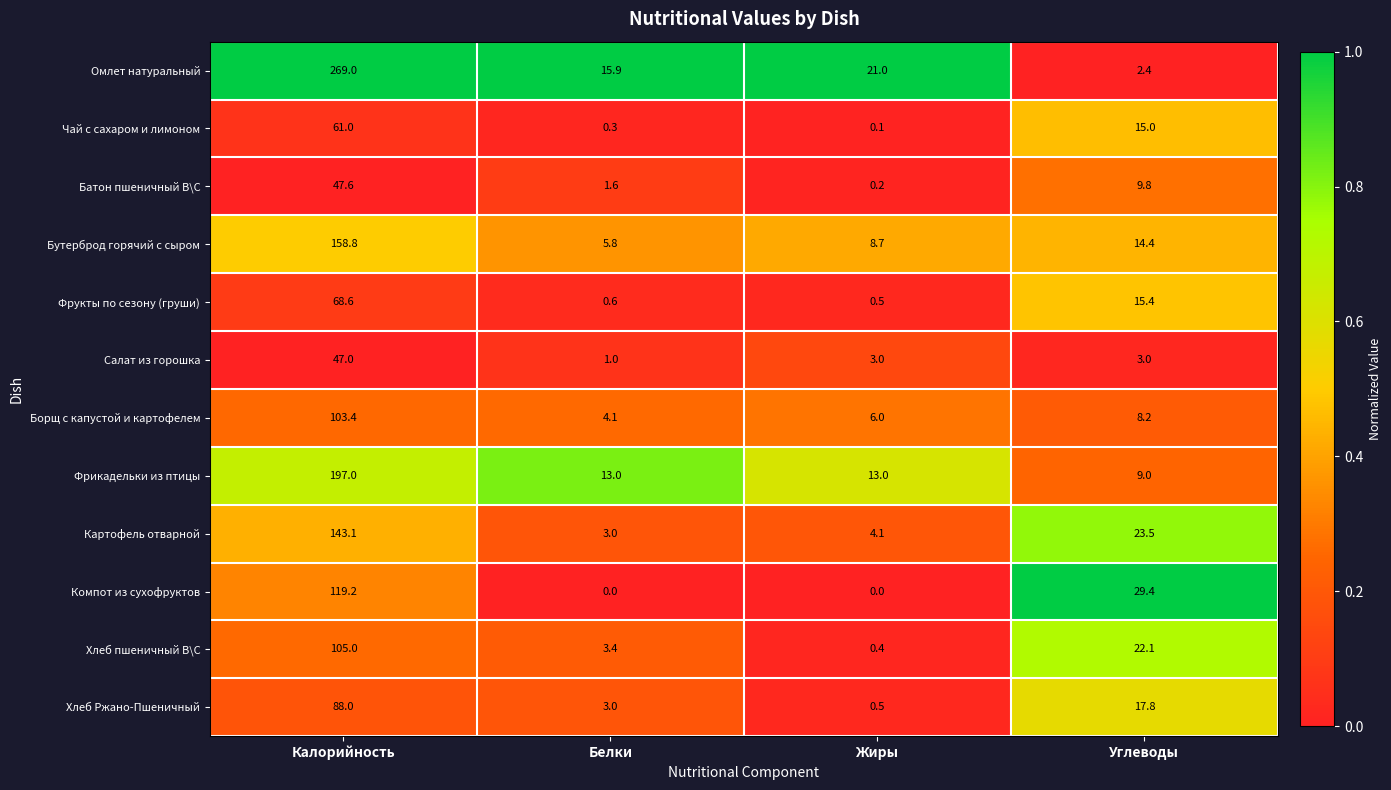

What is the difference between the highest and lowest values at Белки?

15.9